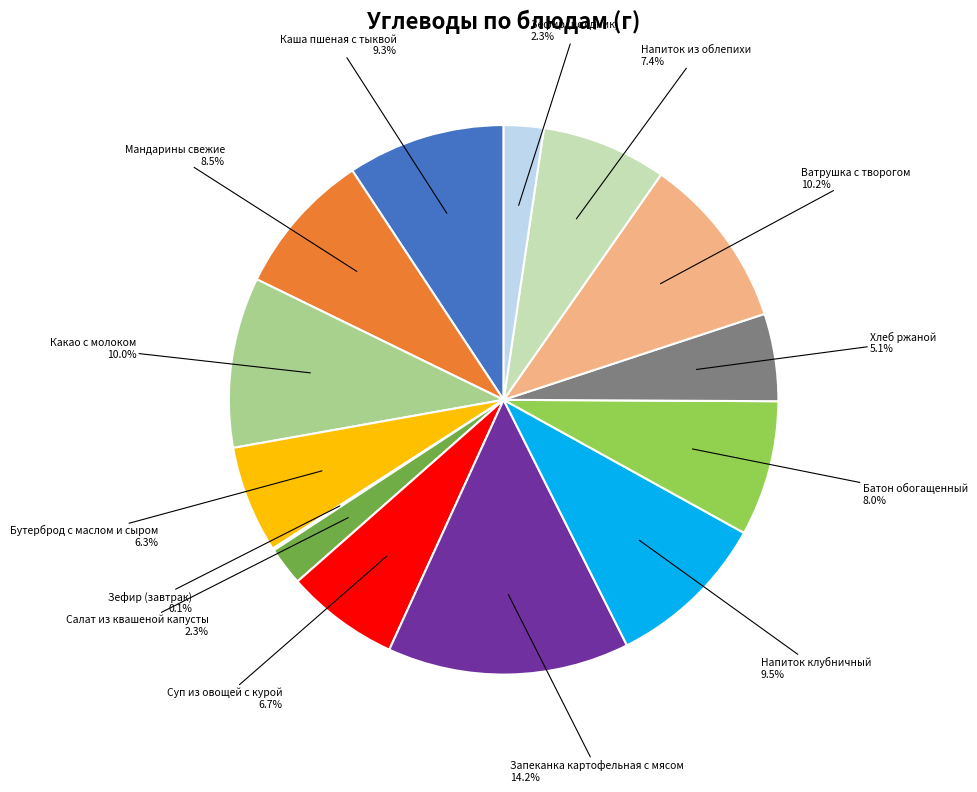

Does any single category account for the majority?

No